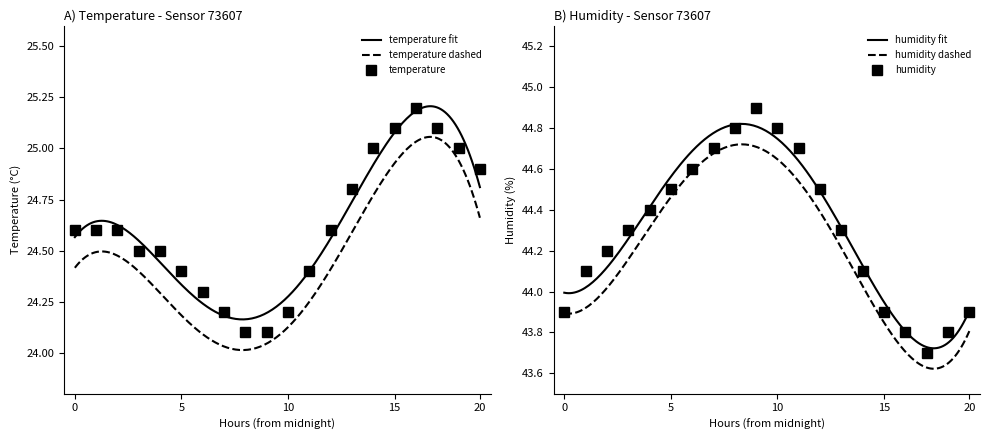

How many values in the humidity series exceed 44?

14